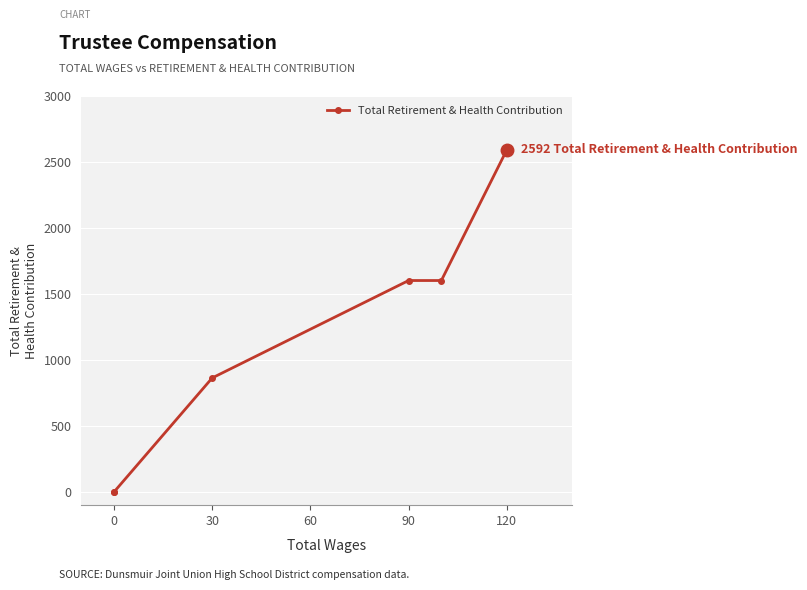

What position from the right is 0?

5